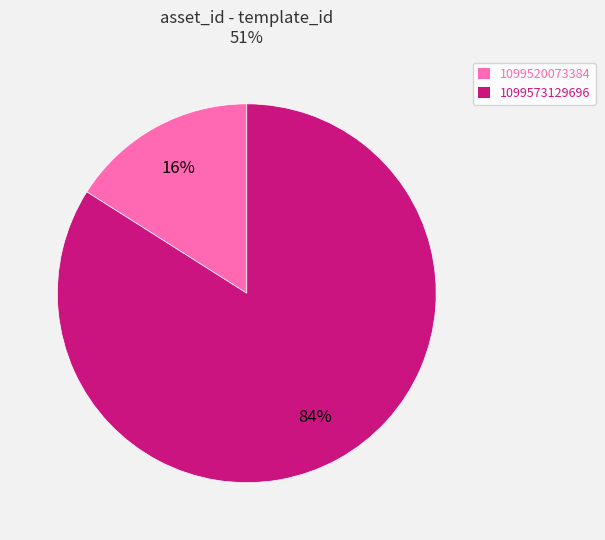

True or false: 1099520073384 accounts for 6% of the total.

False